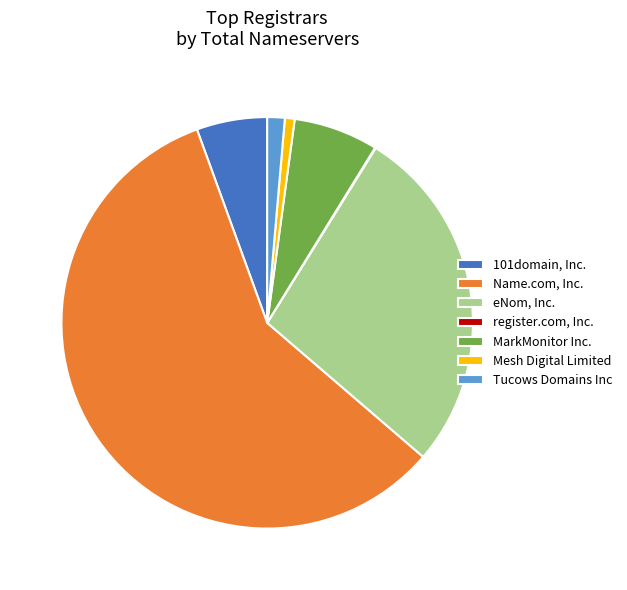

Is it true that Tucows Domains Inc is 1% of the pie?

True